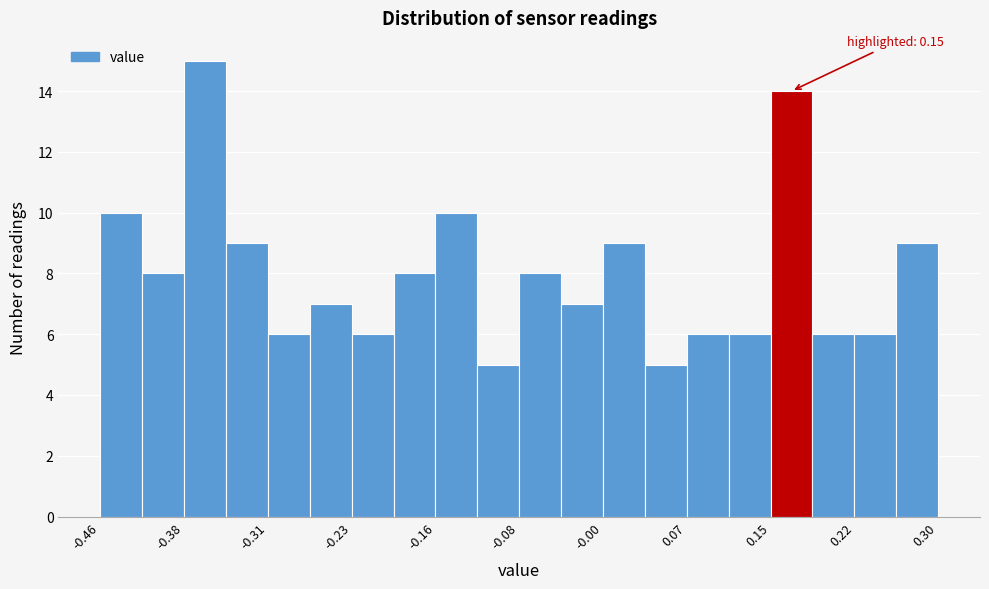

Around what value on the x-axis is the tallest bar? Give the approximate position of its centre, as read against the axis.

-0.36